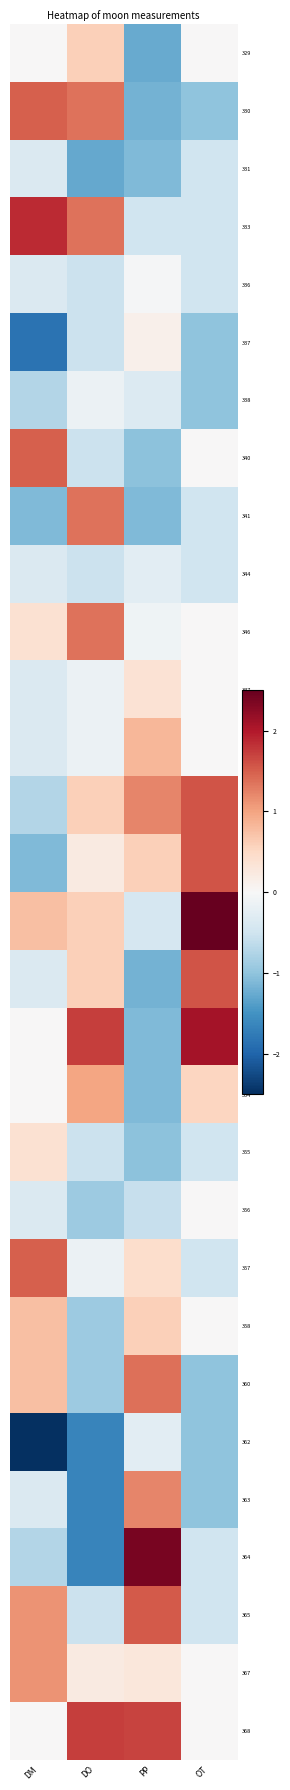

What is the smallest value displayed?

-2.6